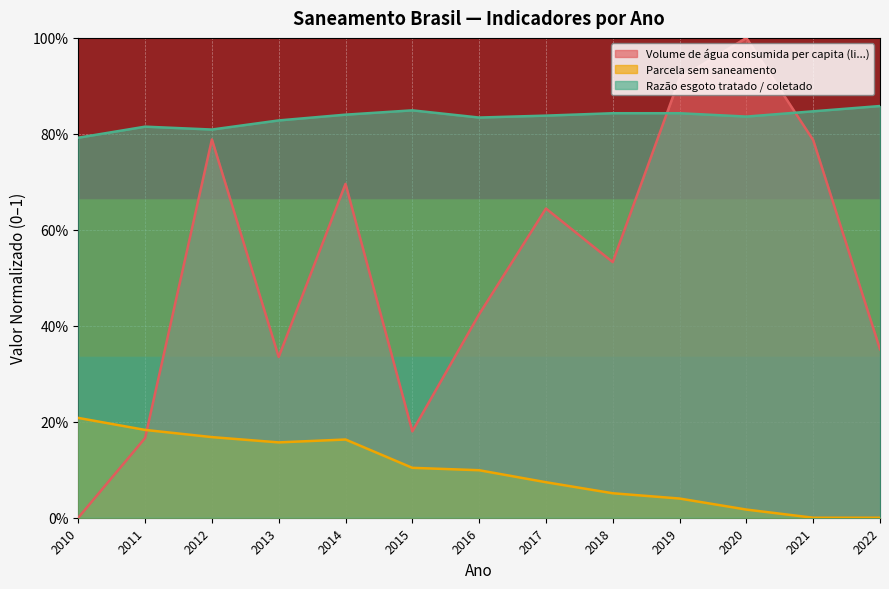

How many interior local valleys does the Volume de água consumida per capita (li...) series have?

3